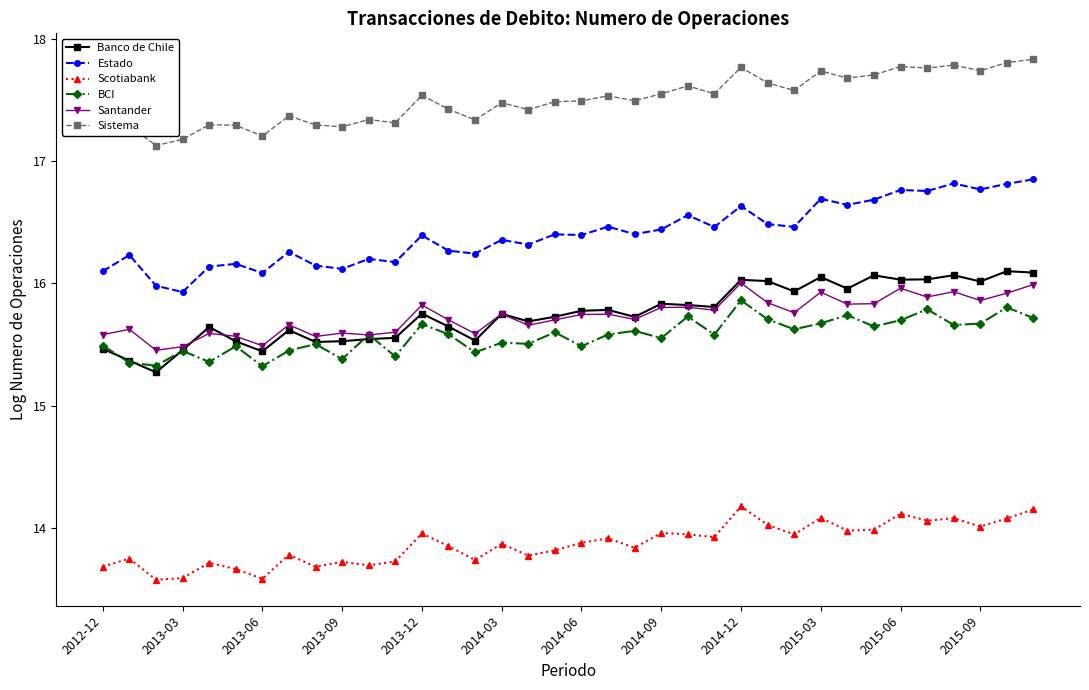

How many lines are shown in the chart?

6